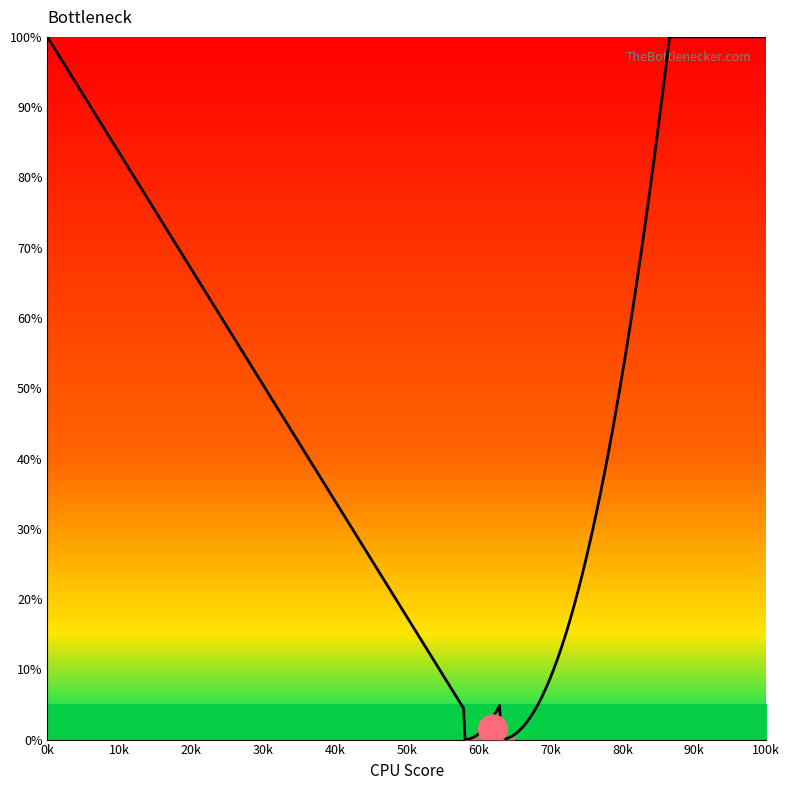

What is the greatest value displayed?

100.0